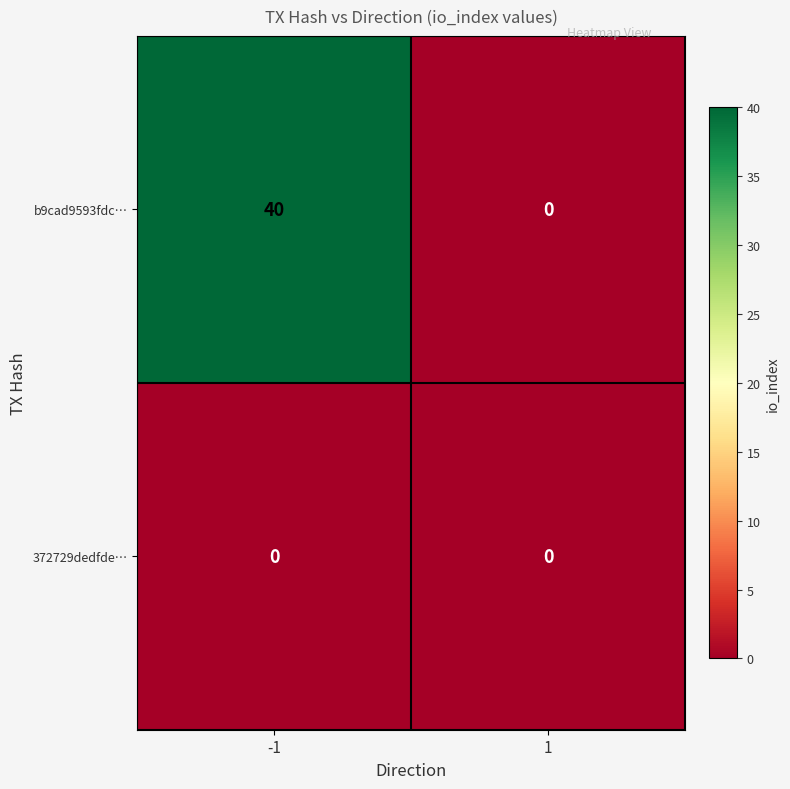

What is the maximum value for b9cad9593fdc…?

40